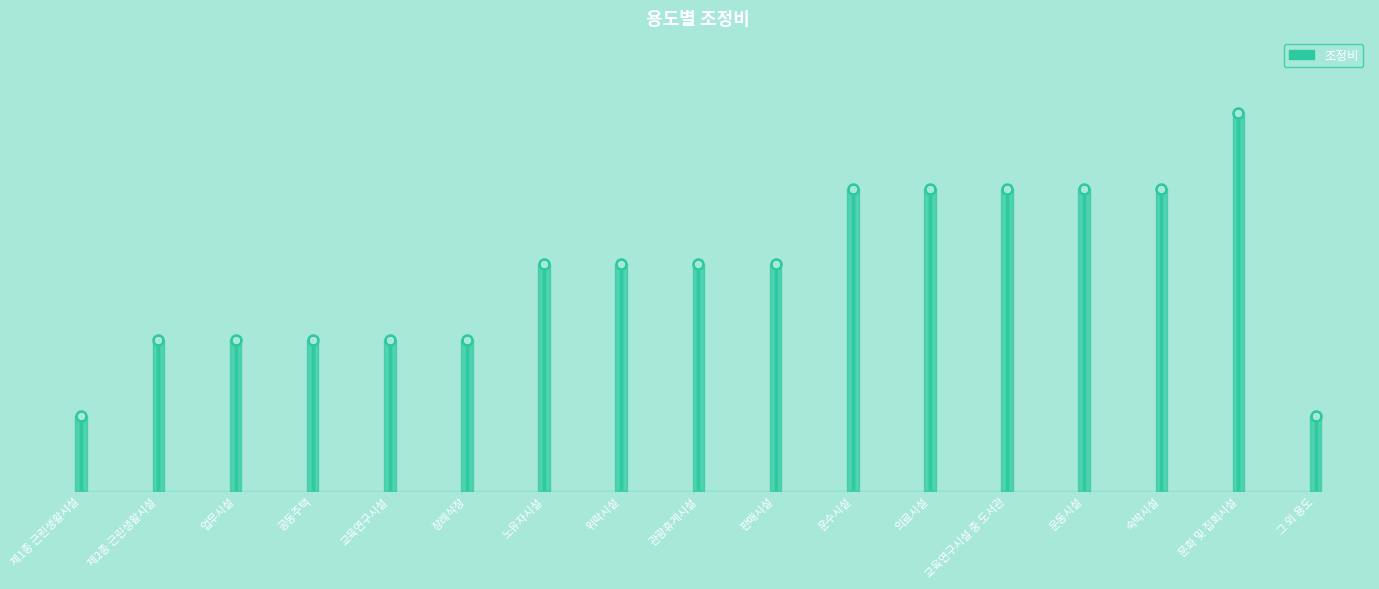

What is the greatest value displayed?

1.0